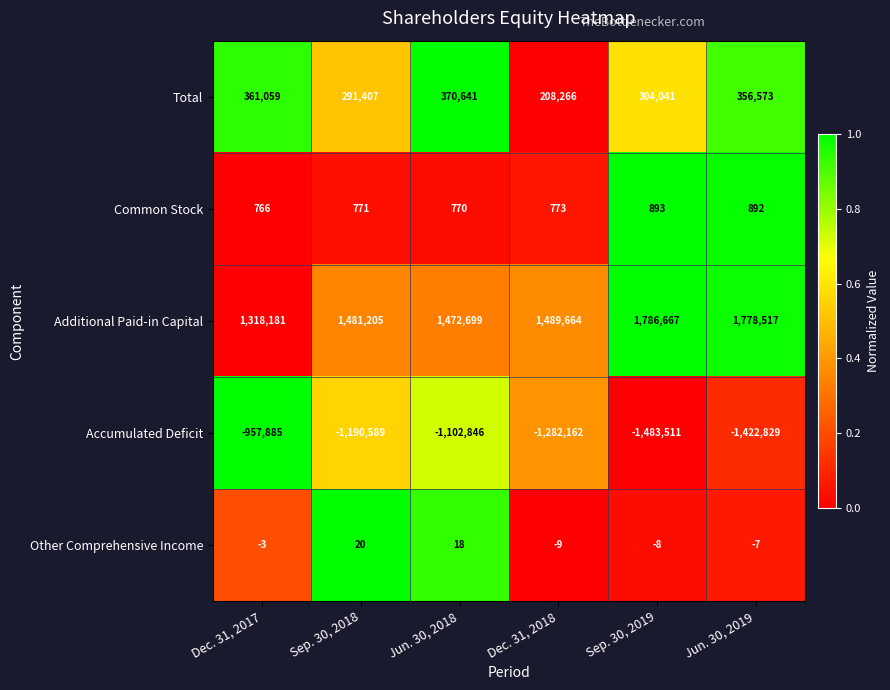

What is the difference between the Other Comprehensive Income values at Sep. 30, 2019 and Sep. 30, 2018?

28